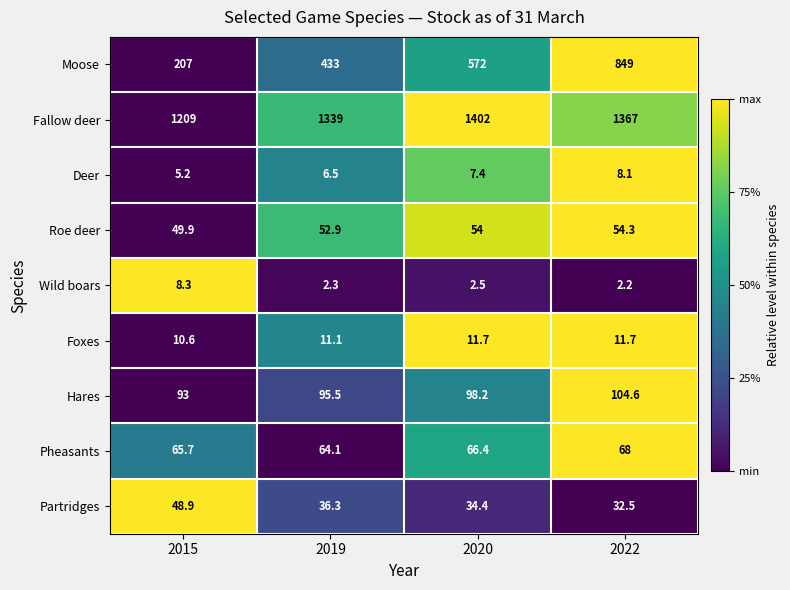

Between 2019 and 2020, which series saw the biggest shift?

Moose